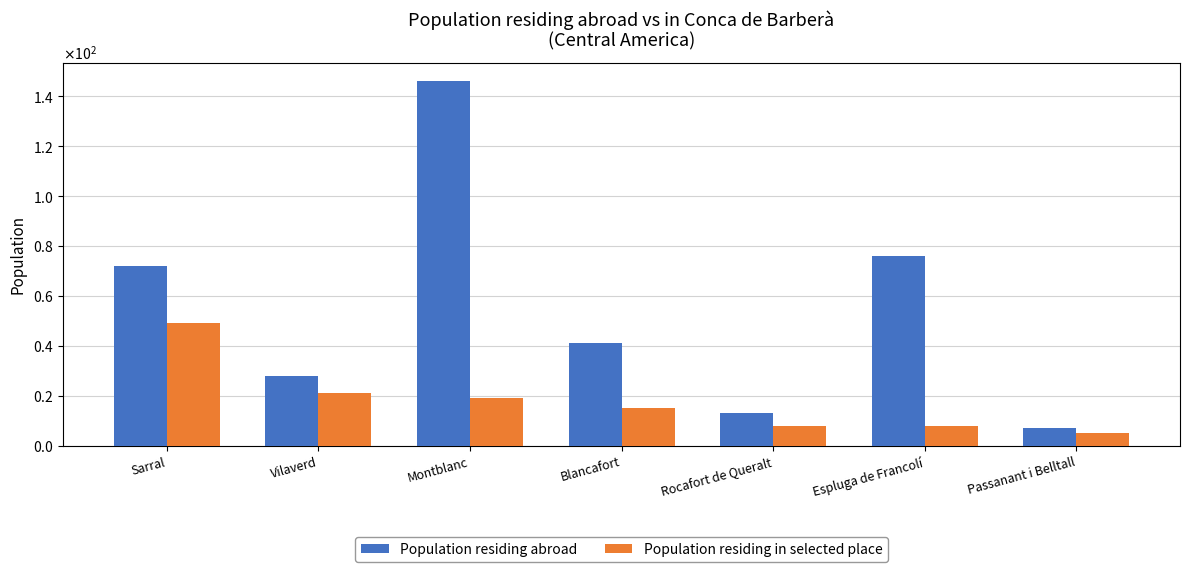

What are all the series names shown in the legend?

Population residing abroad, Population residing in selected place